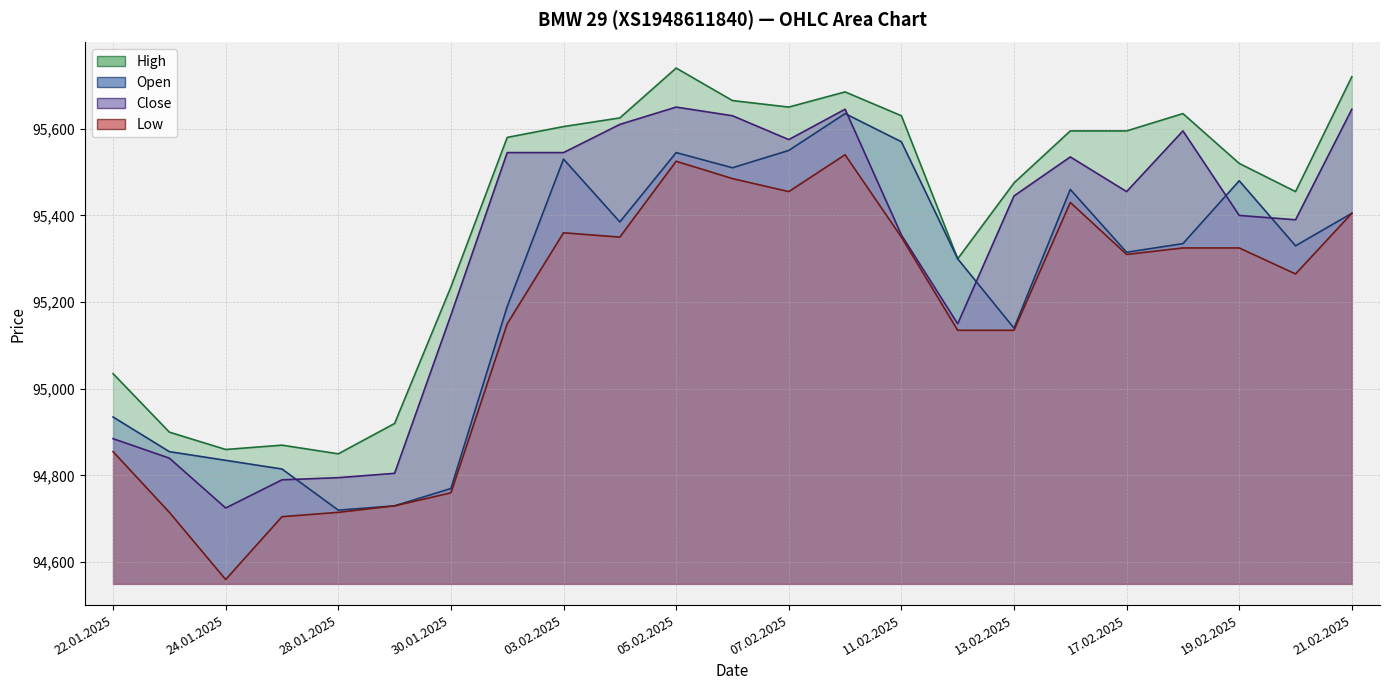

What value does the Low series have at 30.01.2025?

94760